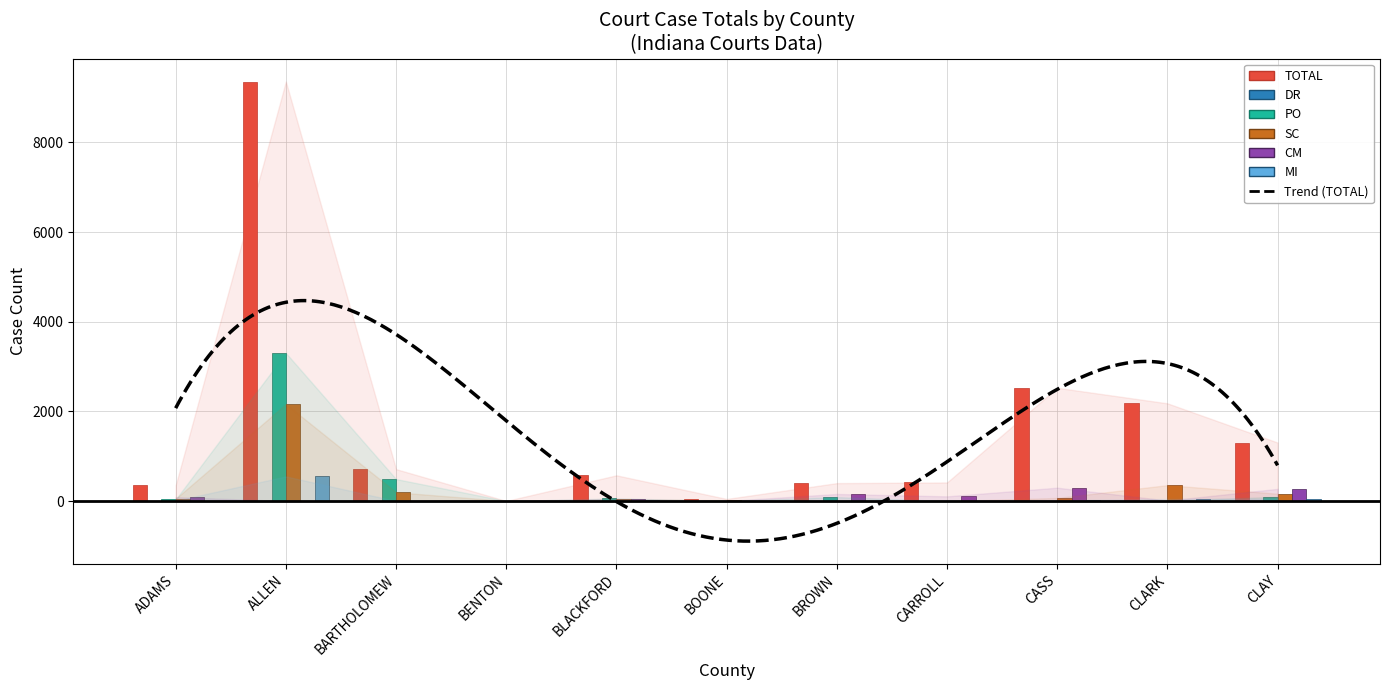

The SC series shows 354 at CLARK. True or false?

True